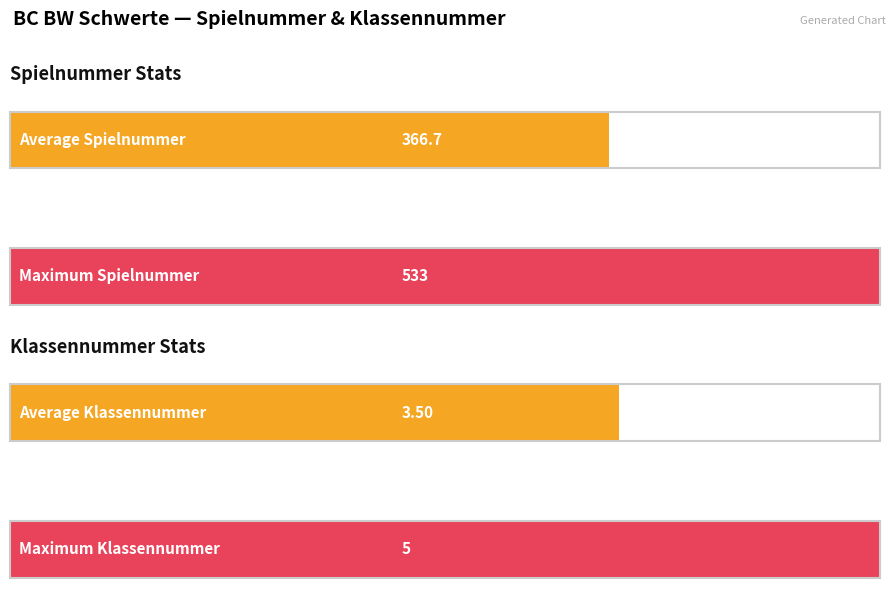

Is the value of Klassennummer at 15:00:00 greater than the value of Spielnummer at 15:00:00?

No